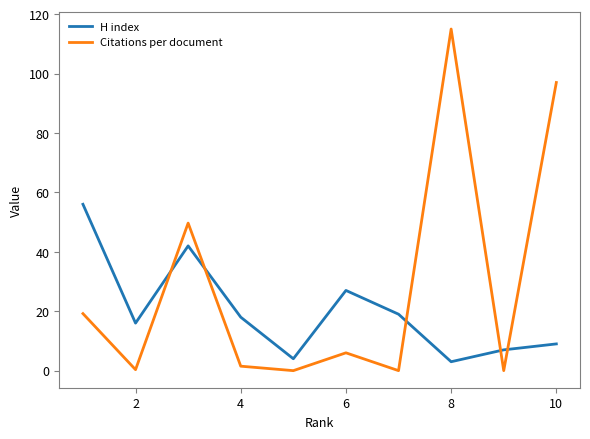

Which series has the largest total across all categories?

Citations per document